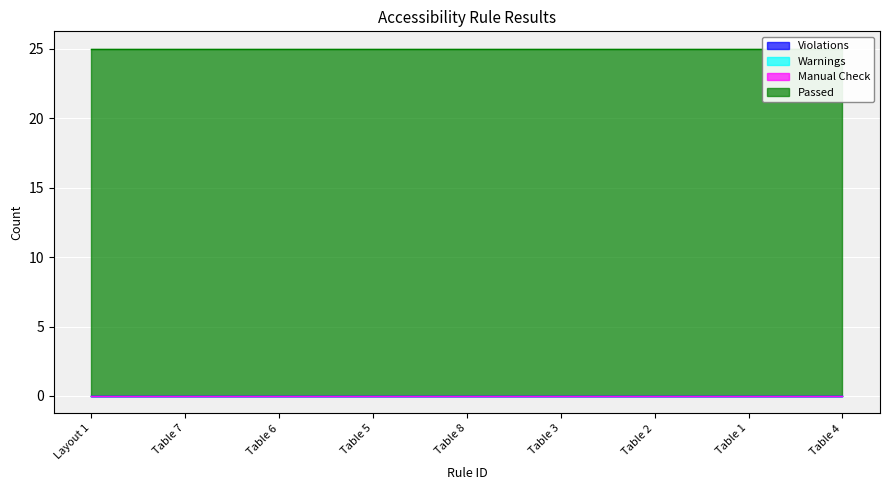

Reading right to left, extract all data points from this chart.

Violations: 0	0	0	0	0	0	0	0	0
Warnings: 0	0	0	0	0	0	0	0	0
Manual Check: 0	0	0	0	0	0	0	0	0
Passed: 25	25	25	25	25	25	25	25	25